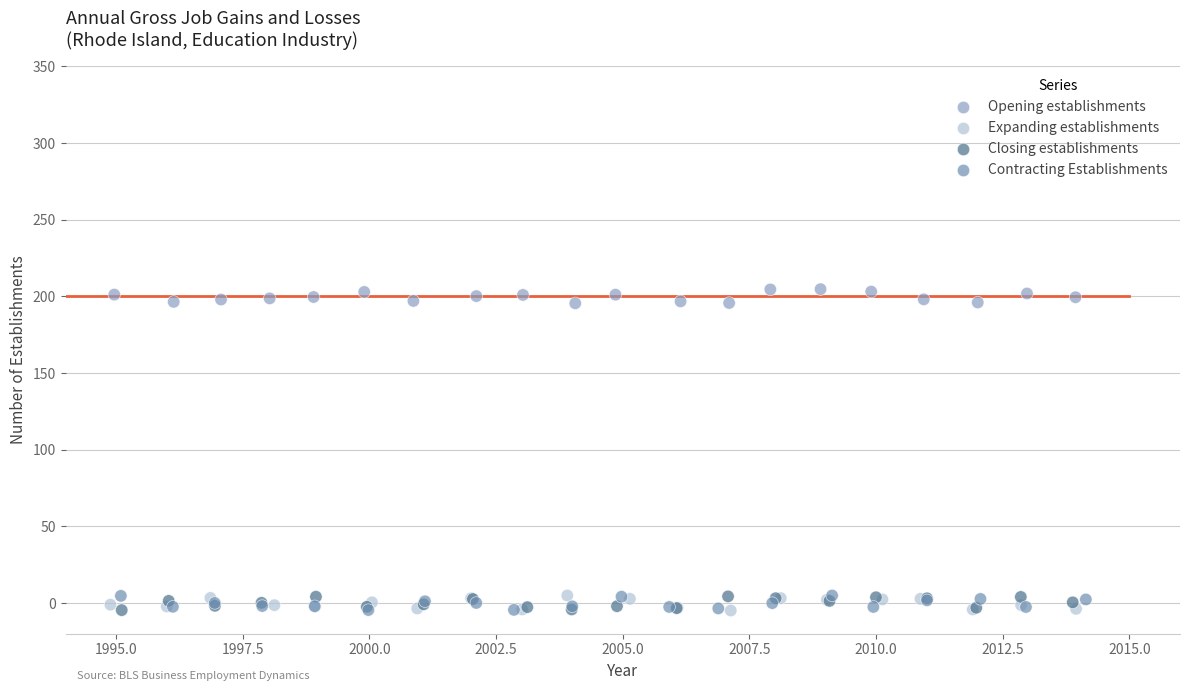

What are all the series names shown in the legend?

Opening establishments, Expanding establishments, Closing establishments, Contracting Establishments